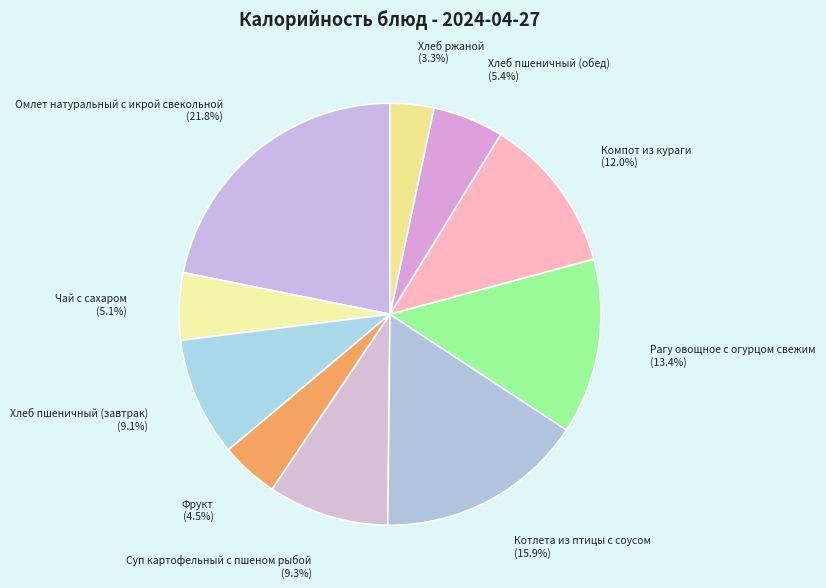

How many segments does this pie chart have?

10